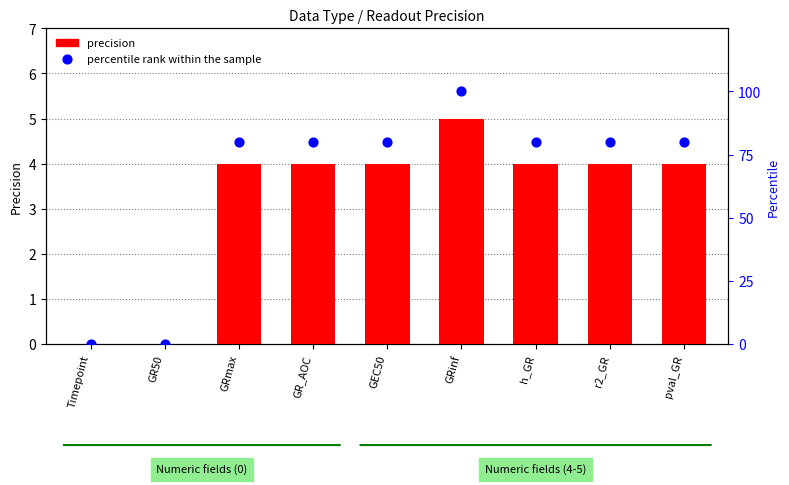

Which series reaches the maximum Y coordinate?

percentile rank within the sample